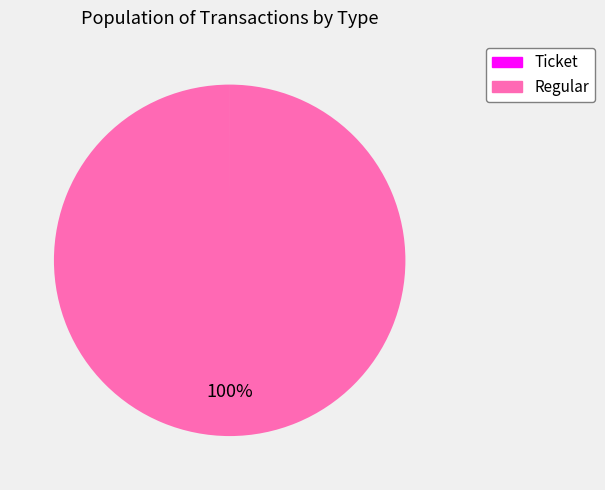

To the nearest percent, what portion does Regular represent?

100%